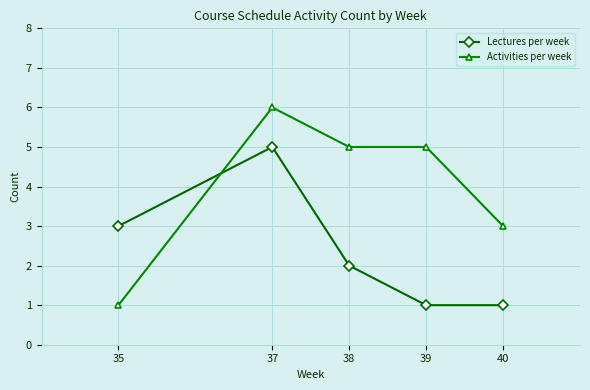

Count the Activities per week values in the range 3 to 5.

3